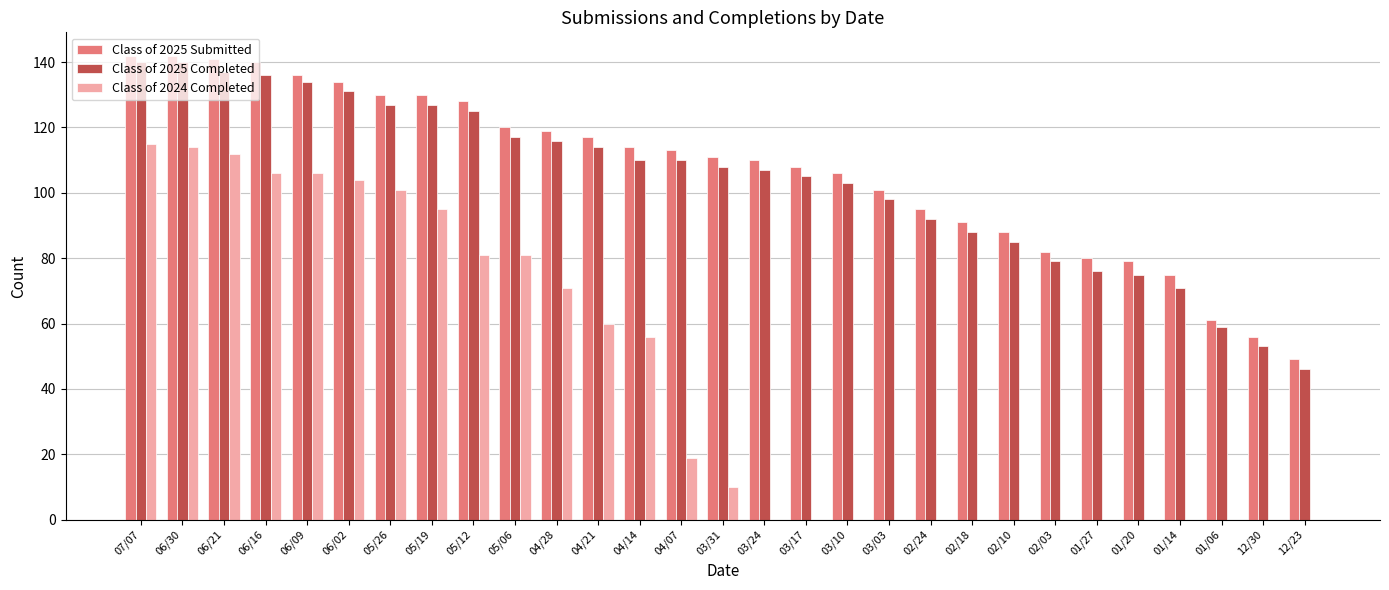

Count the number of data series in this chart.

3